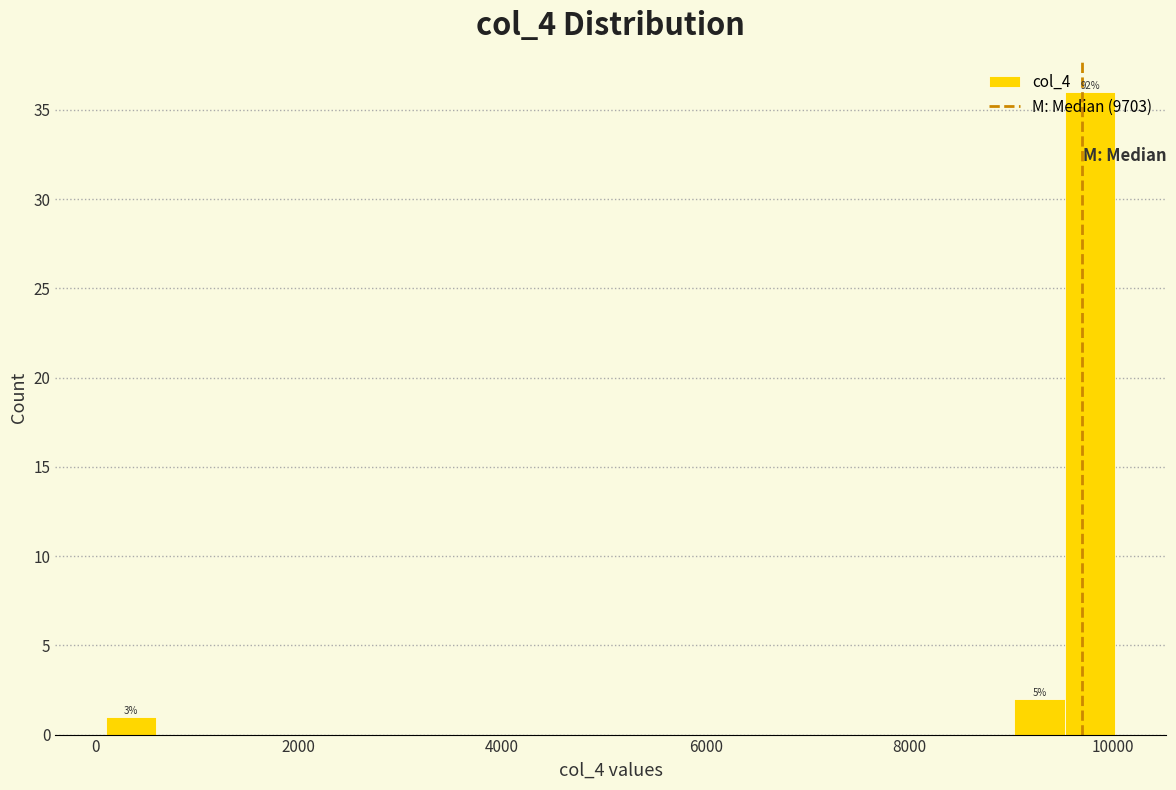

Around what value on the x-axis is the tallest bar? Give the approximate position of its centre, as read against the axis.

9800